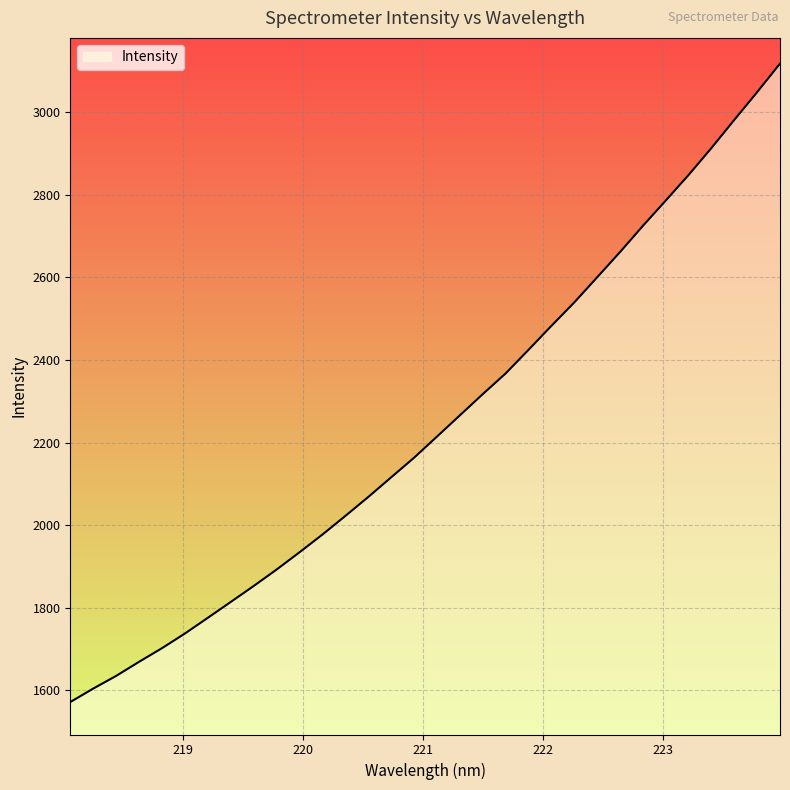

What is the difference between the maximum and minimum values?

1546.3